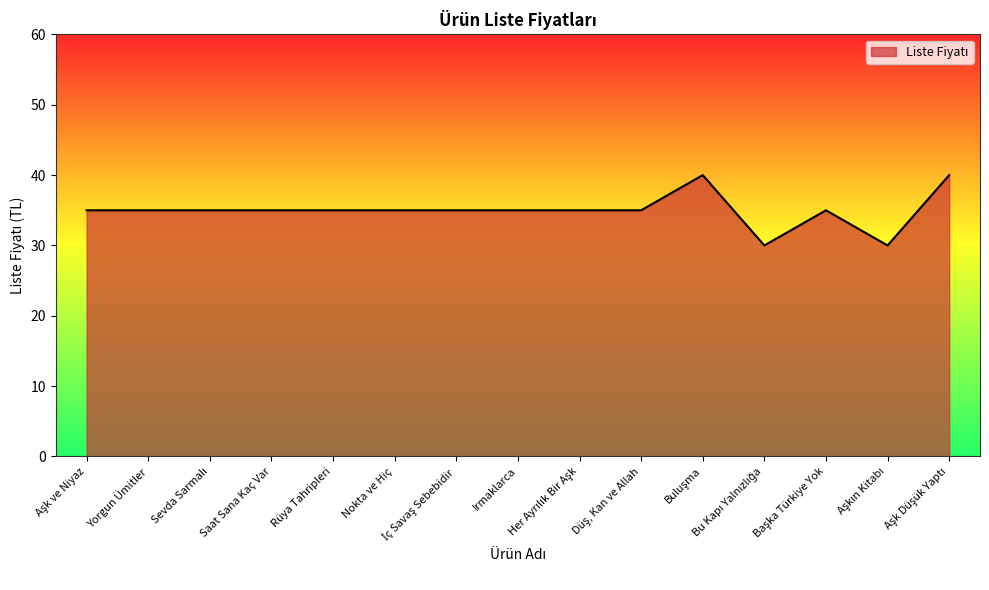

What is the maximum value shown in the chart?

40